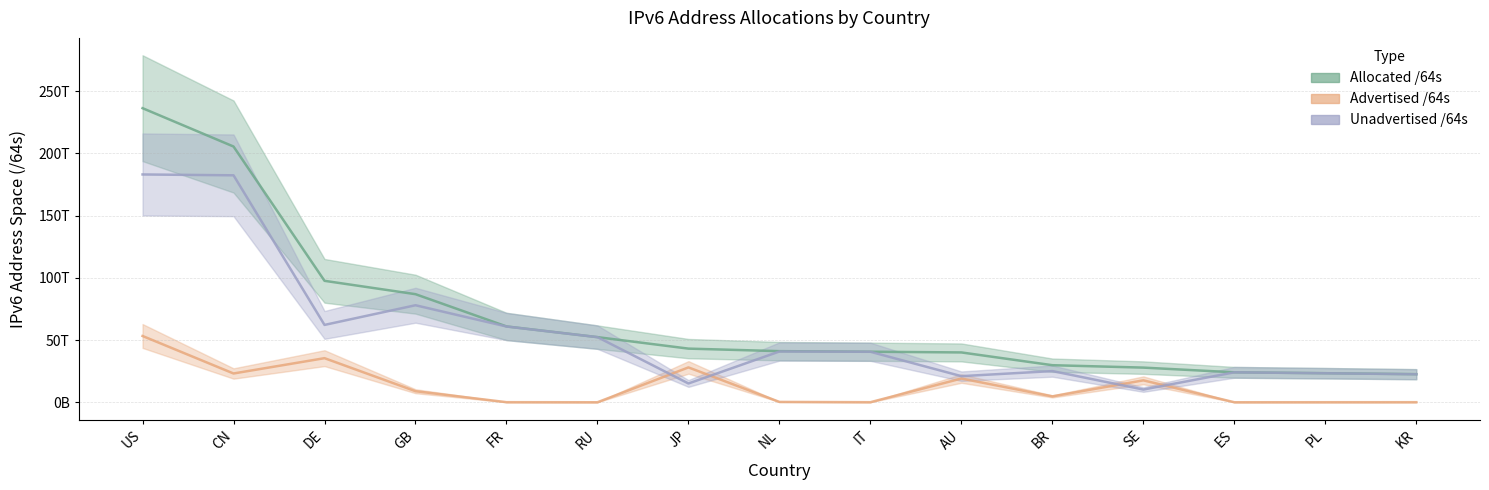

What is the average value of the Unadvertised /64s series?

56112735016276